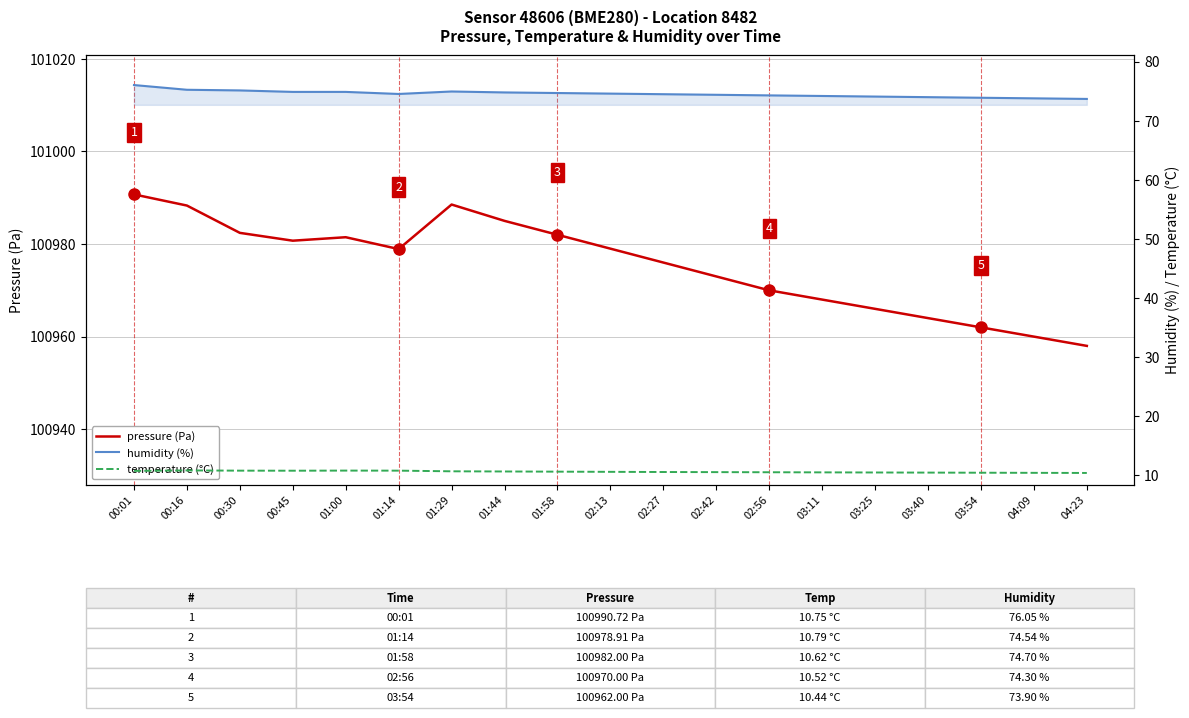

True or false: temperature (°C) has a value of 16.7 at 00:45.

False